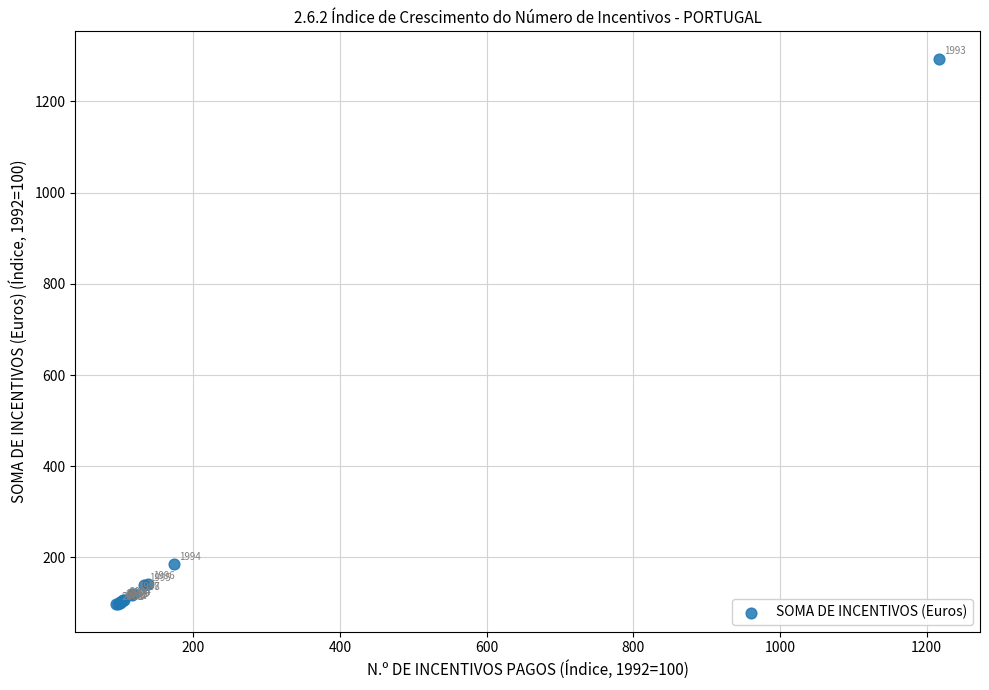

What Y value in the scatter plot is closest to 695?

186.2